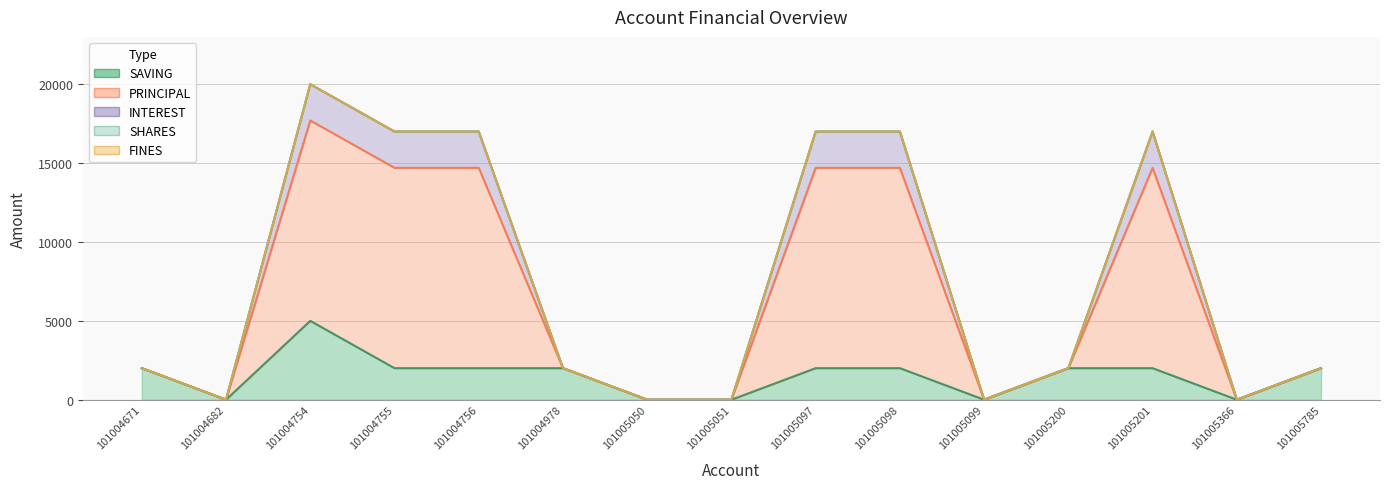

Is the value of PRINCIPAL at 101004671 greater than the value of SAVING at 101004978?

No